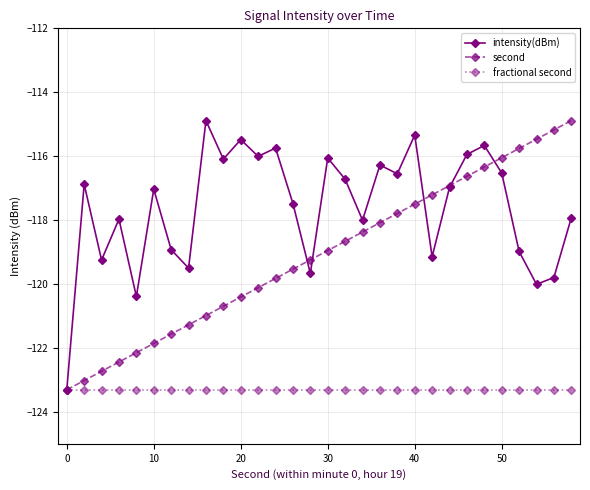

List the series in order of their overall mean, highest first.

intensity(dBm), second, fractional second